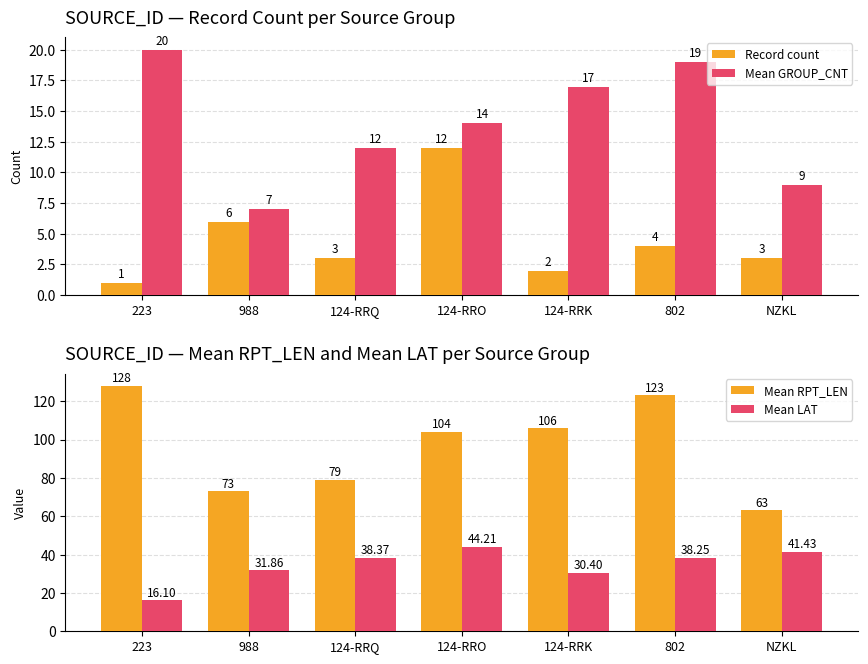

What are all the series names shown in the legend?

Record count, Mean GROUP_CNT, Mean RPT_LEN, Mean LAT